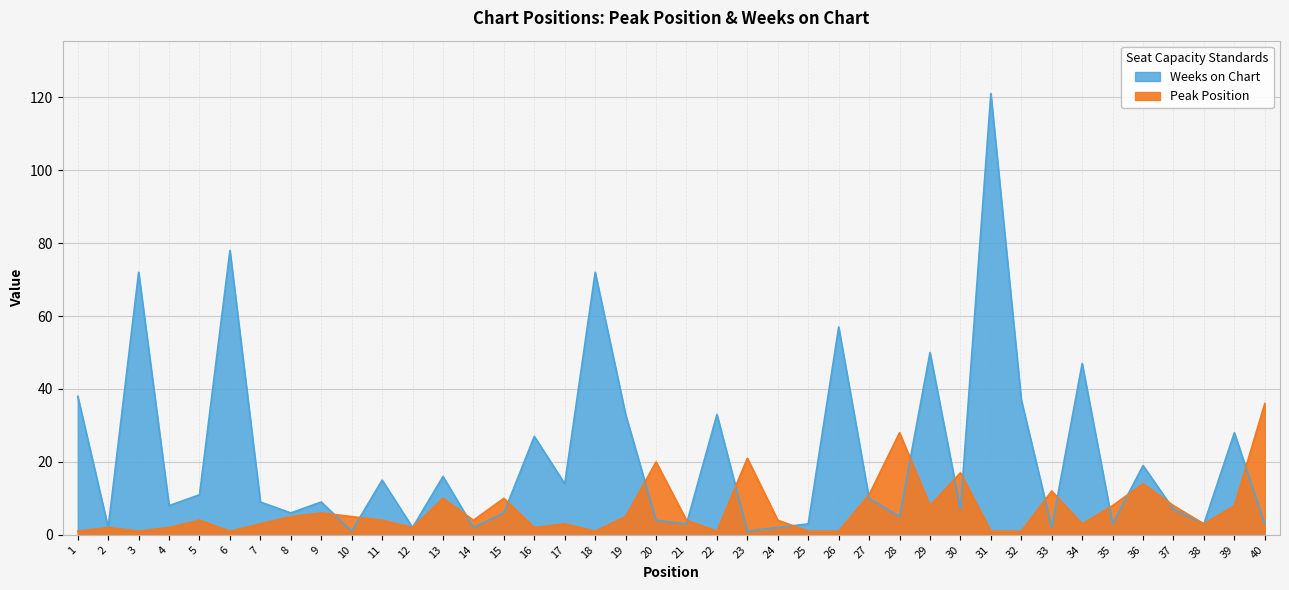

Between which two adjacent categories do Weeks on Chart and Peak Position first intersect?

9 and 10